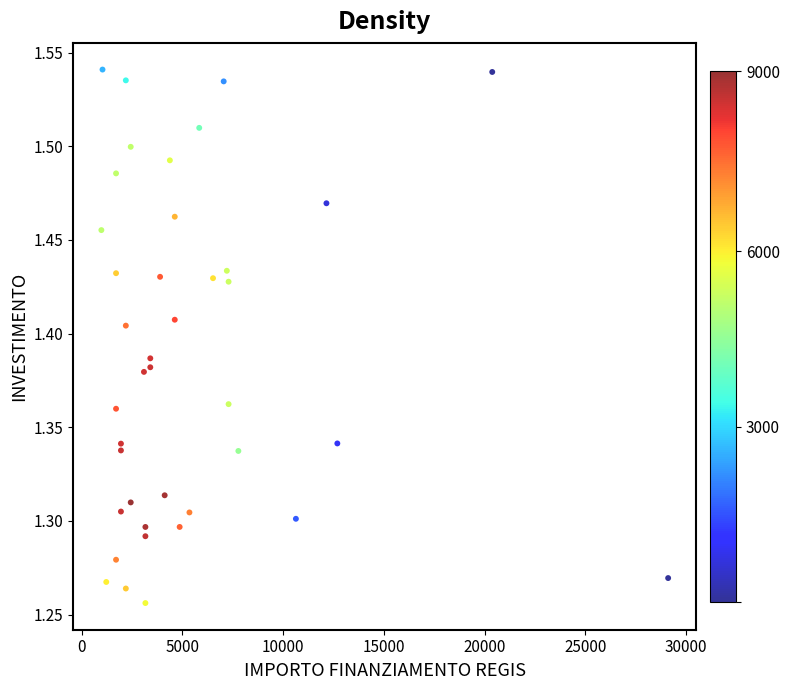

What is the range of Y values (max minus min)?

0.3